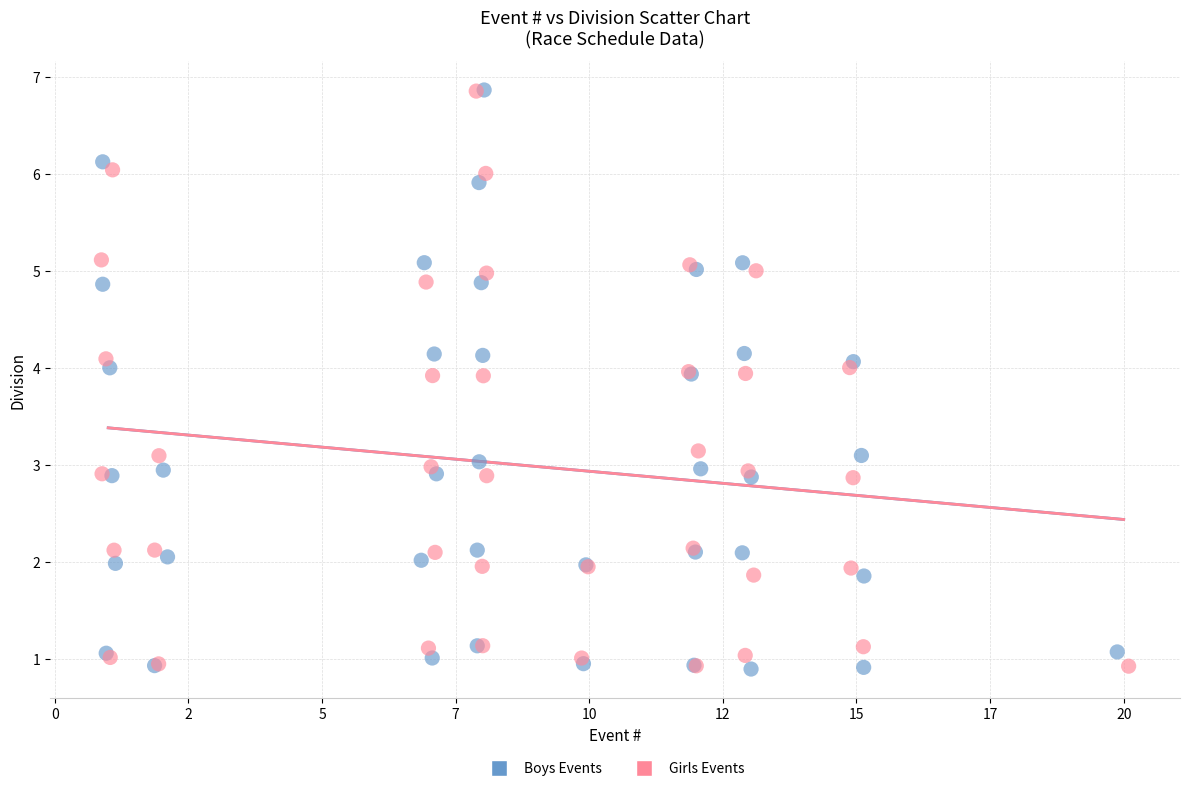

What are all the series names shown in the legend?

Boys Events, Girls Events